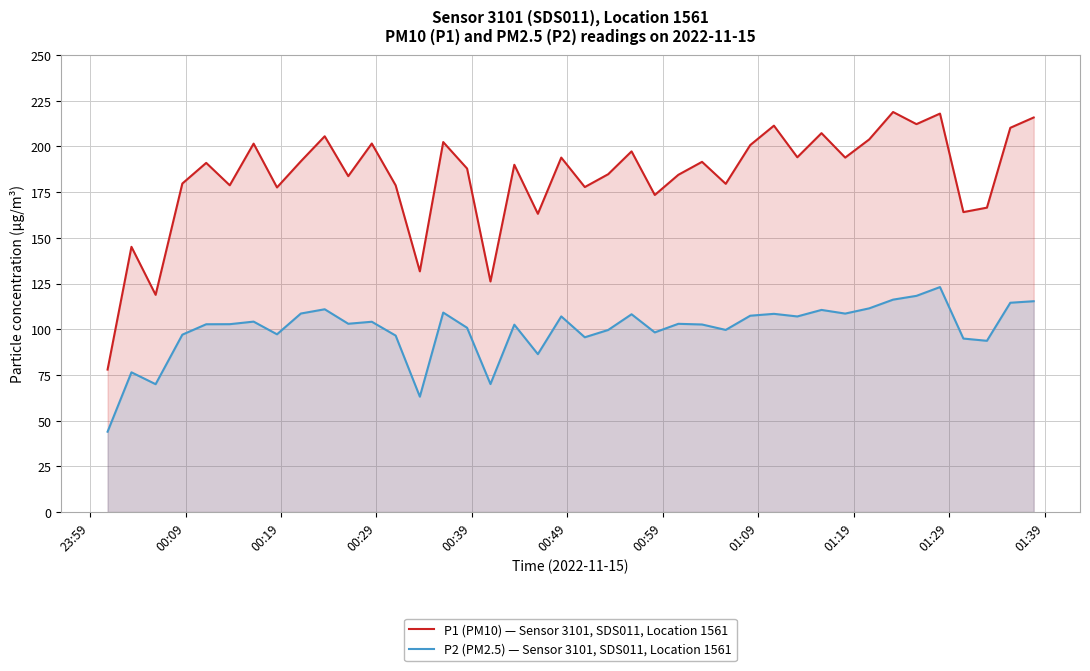

What is the lowest value of the P1 (PM10) — Sensor 3101, SDS011, Location 1561 series?

77.9